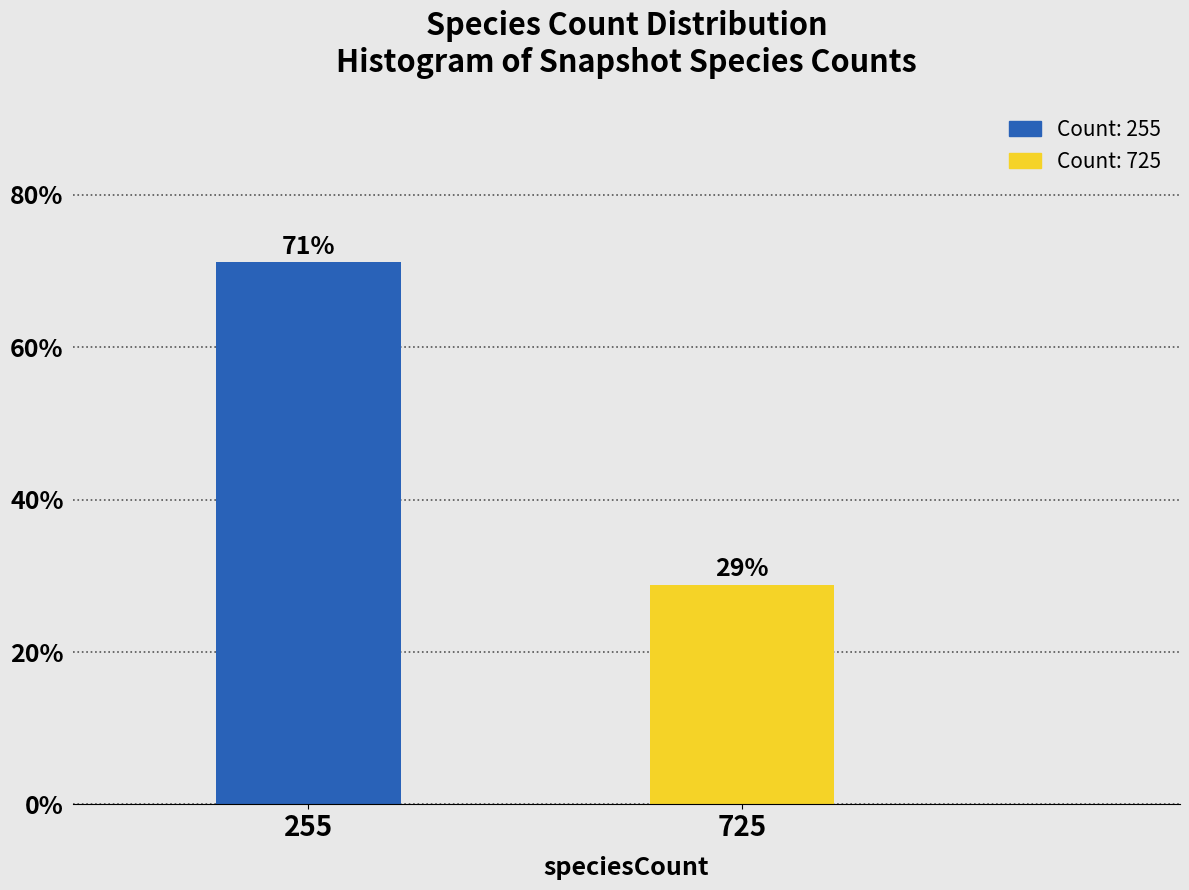

What is the average value?

50.0